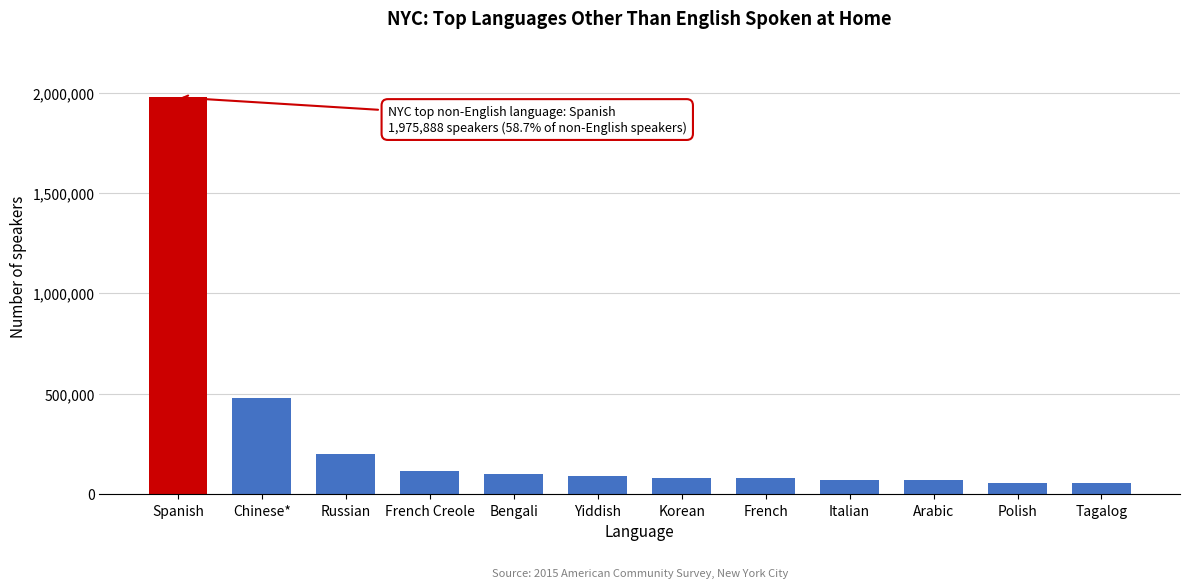

At which label is the value closest to 1014556?

Chinese*